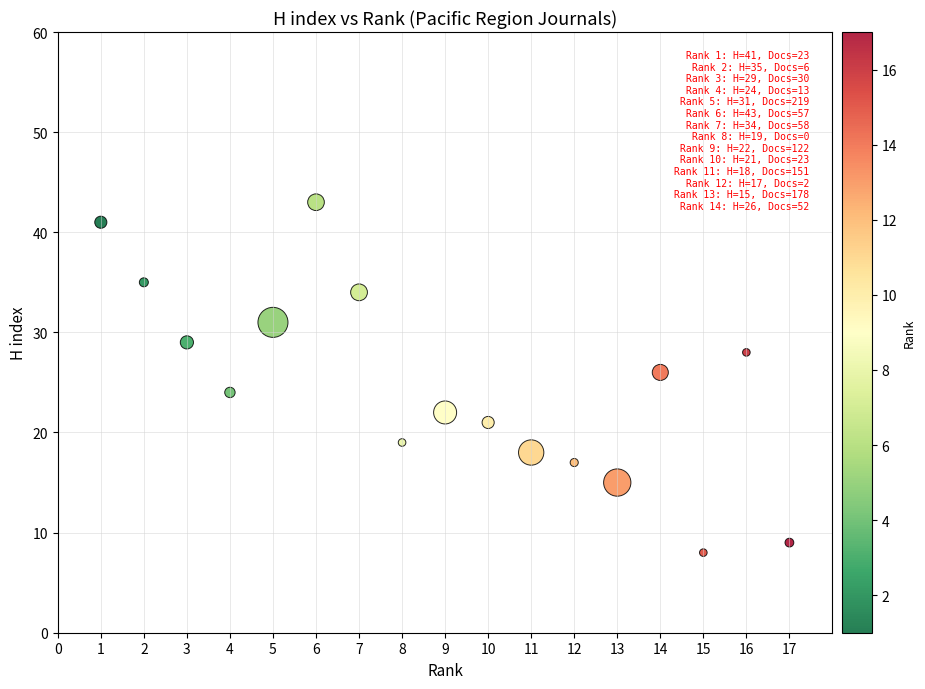

What is the range of Y values (max minus min)?

35